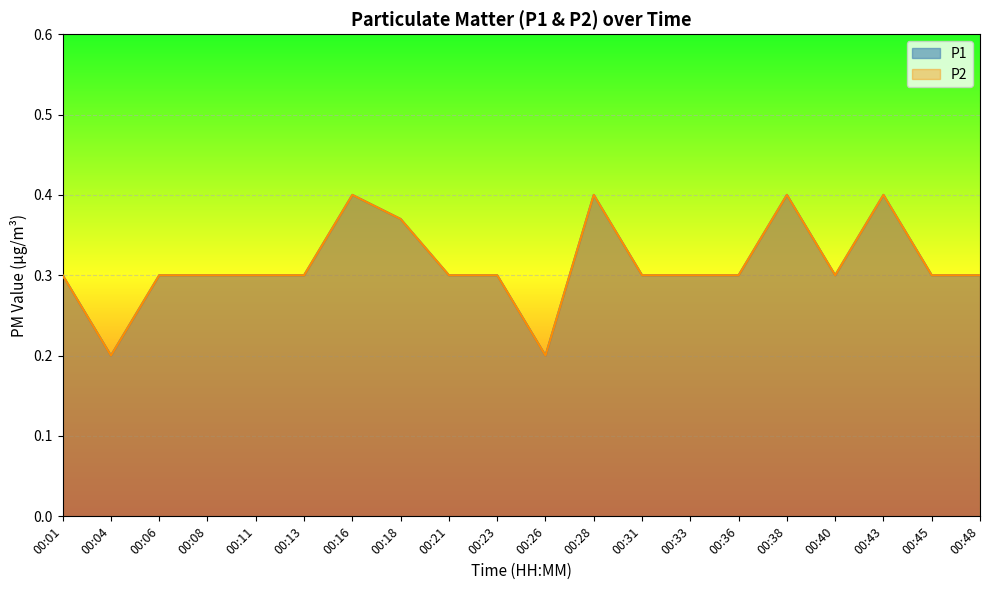

How many distinct data groups are displayed?

2